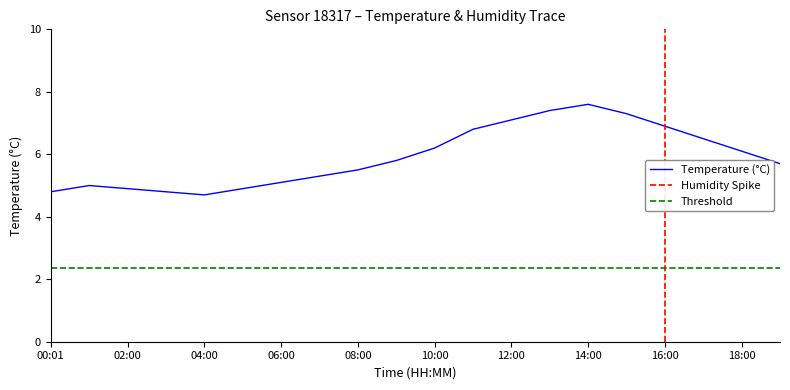

Rank the categories by value from highest to lowest.

14:00, 13:00, 15:00, 12:00, 16:00, 11:00, 17:00, 10:00, 18:00, 09:00, 19:00, 08:00, 07:00, 06:00, 01:00, 02:00, 05:00, 00:01, 03:00, 04:00